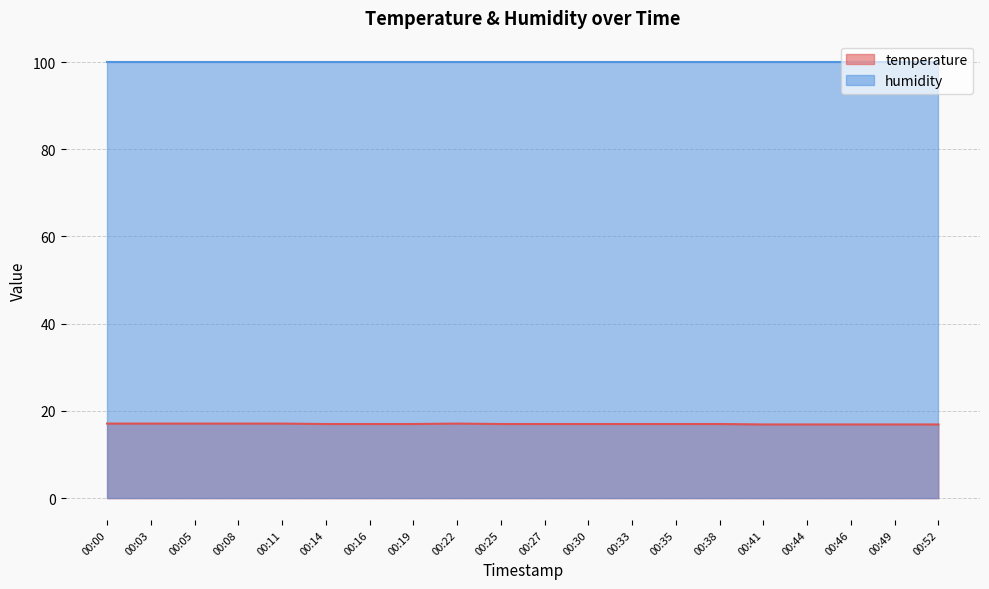

Does the chart display data point markers on the line(s)?

No